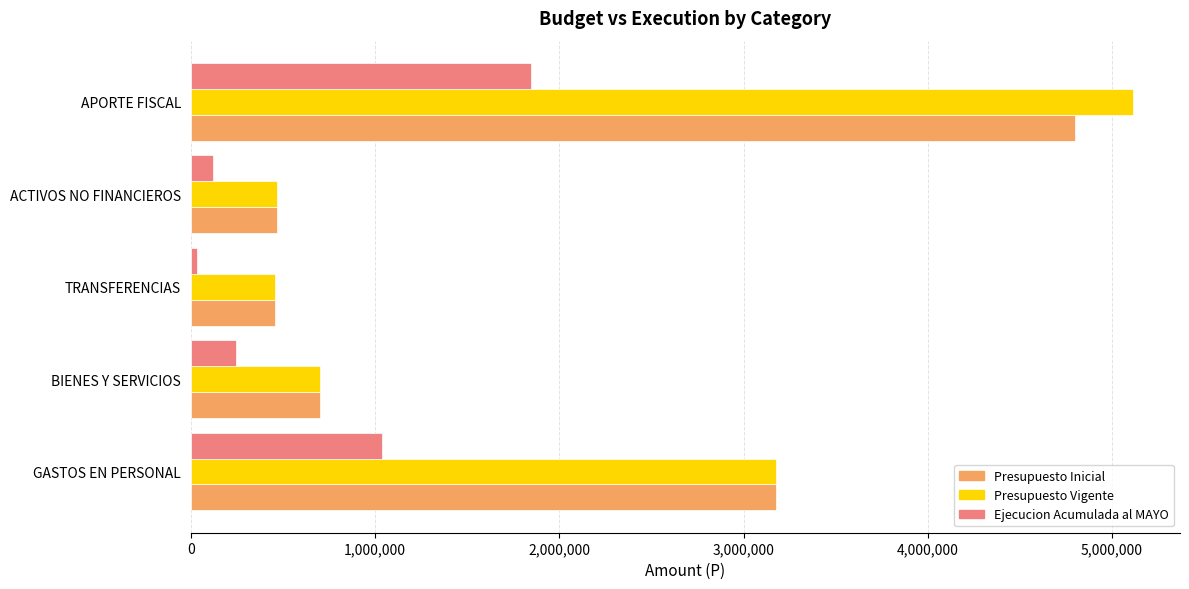

At which category is the sum across all series the highest?

APORTE FISCAL